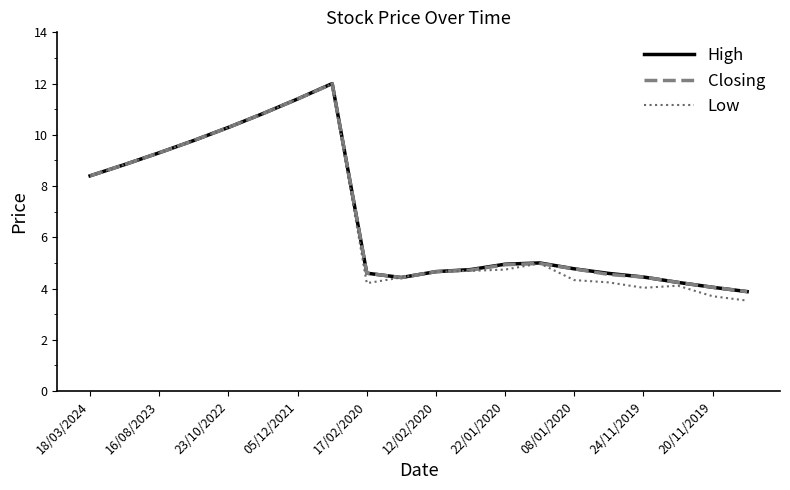

What is the lowest value of the High series?

3.9